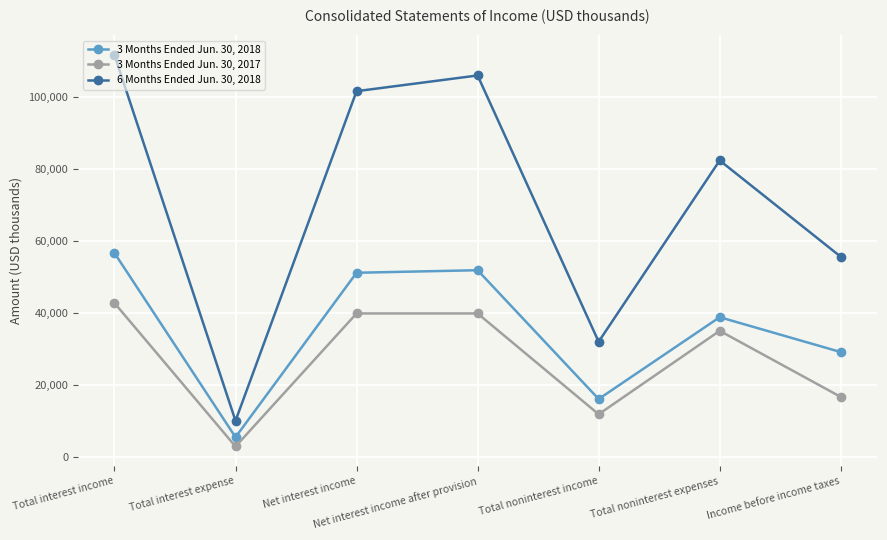

True or false: 3 Months Ended Jun. 30, 2018 and 6 Months Ended Jun. 30, 2018 intersect in this chart.

False